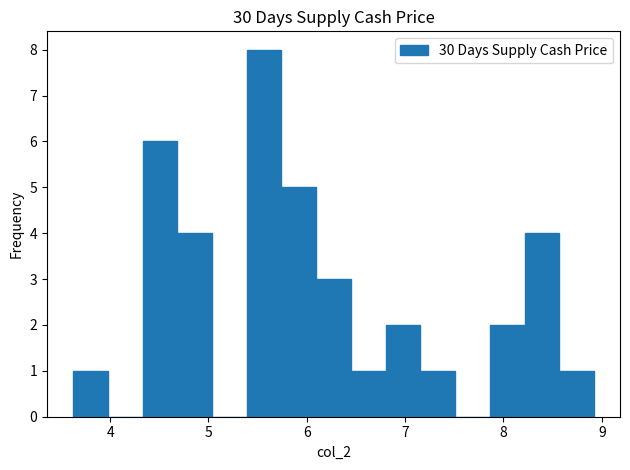

Read against the x-axis, roughly where is the centre of the tallest bar?

5.6